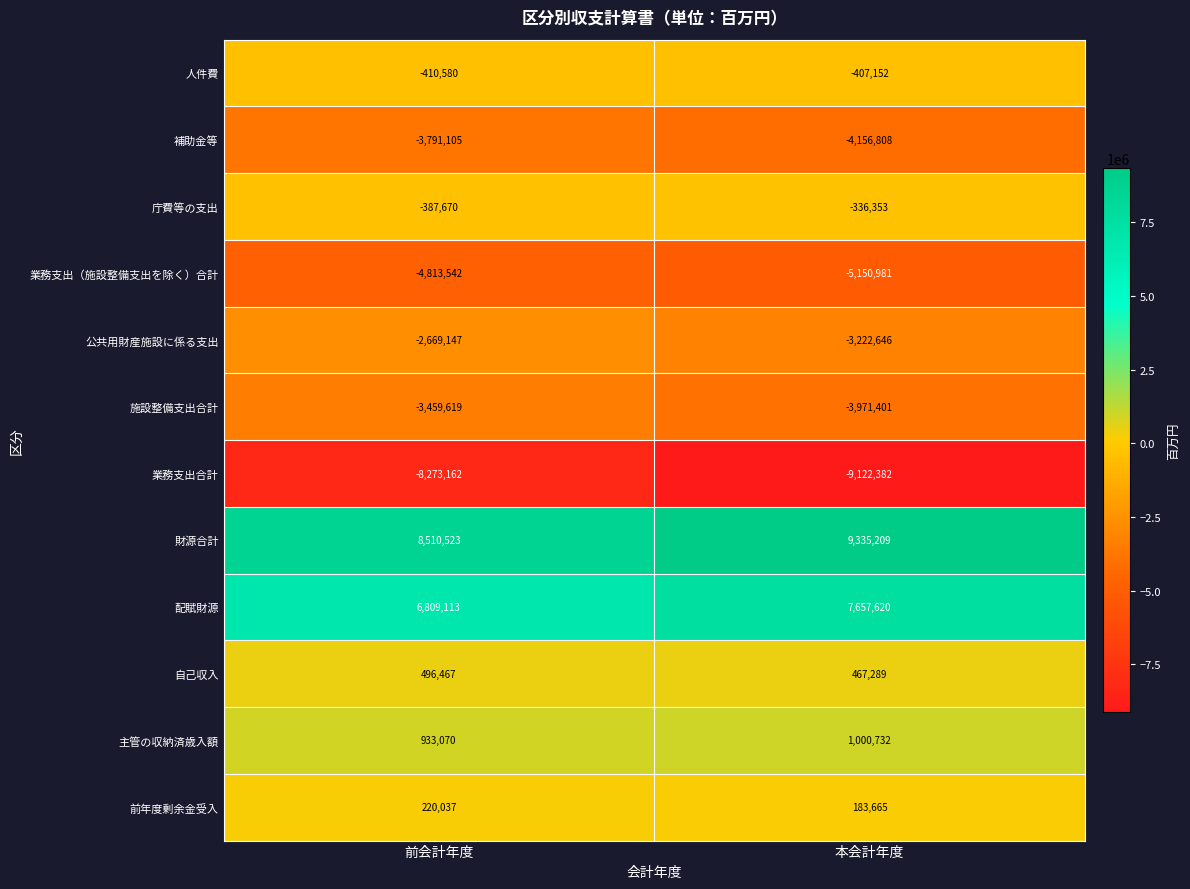

Reading left to right, what are all the values shown in this chart?

人件費: -410580	-407152
補助金等: -3791105	-4156808
庁費等の支出: -387670	-336353
業務支出（施設整備支出を除く）合計: -4813542	-5150981
公共用財産施設に係る支出: -2669147	-3222646
施設整備支出合計: -3459619	-3971401
業務支出合計: -8273162	-9122382
財源合計: 8510523	9335209
配賦財源: 6809113	7657620
自己収入: 496467	467289
主管の収納済歳入額: 933070	1000732
前年度剰余金受入: 220037	183665